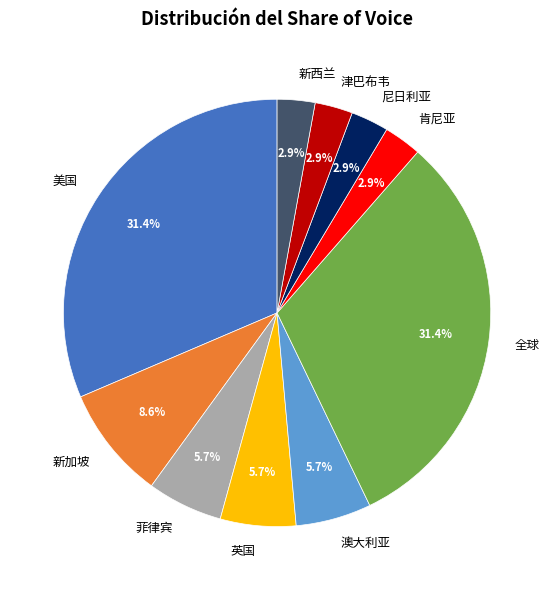

Is there a majority slice in this chart?

No